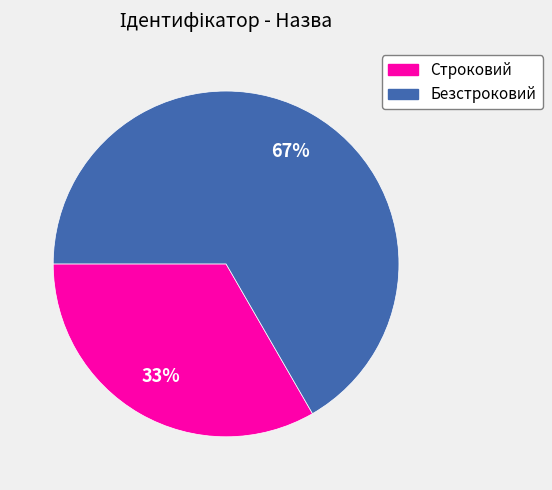

How many slices are in this pie chart?

2